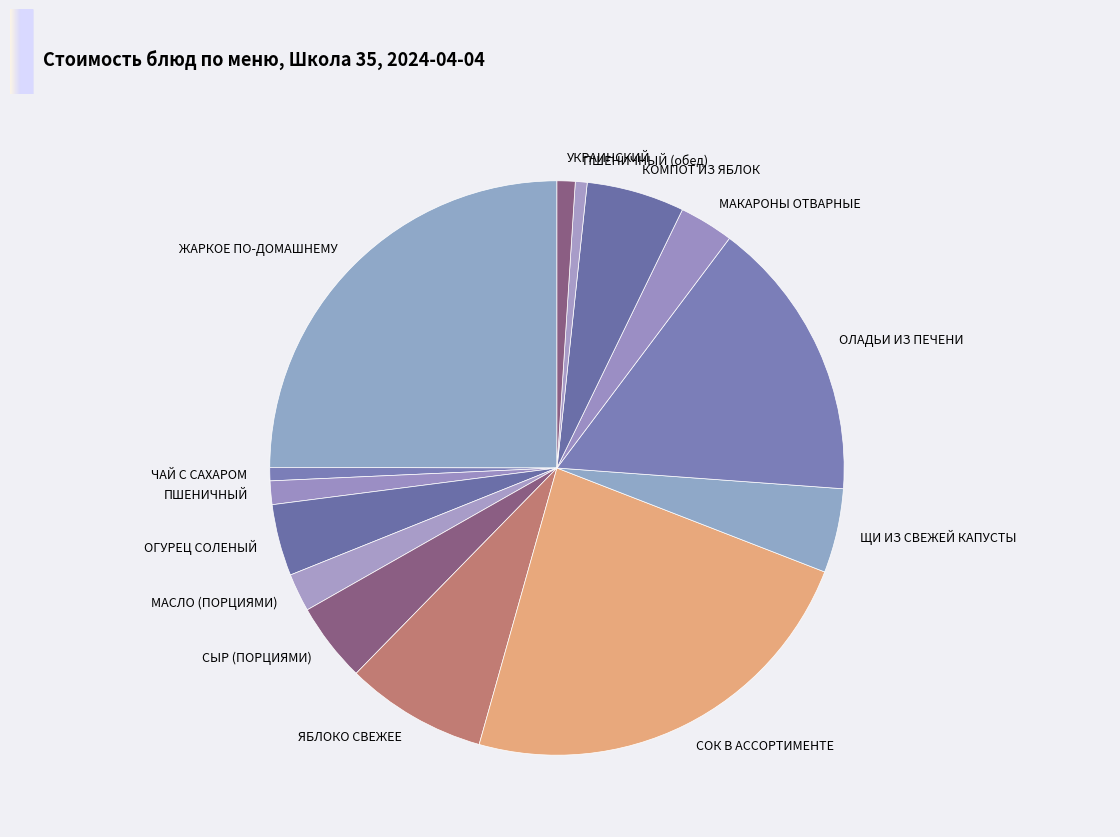

Which has a higher value, ПШЕНИЧНЫЙ (обед) or ОГУРЕЦ СОЛЕНЫЙ?

ОГУРЕЦ СОЛЕНЫЙ